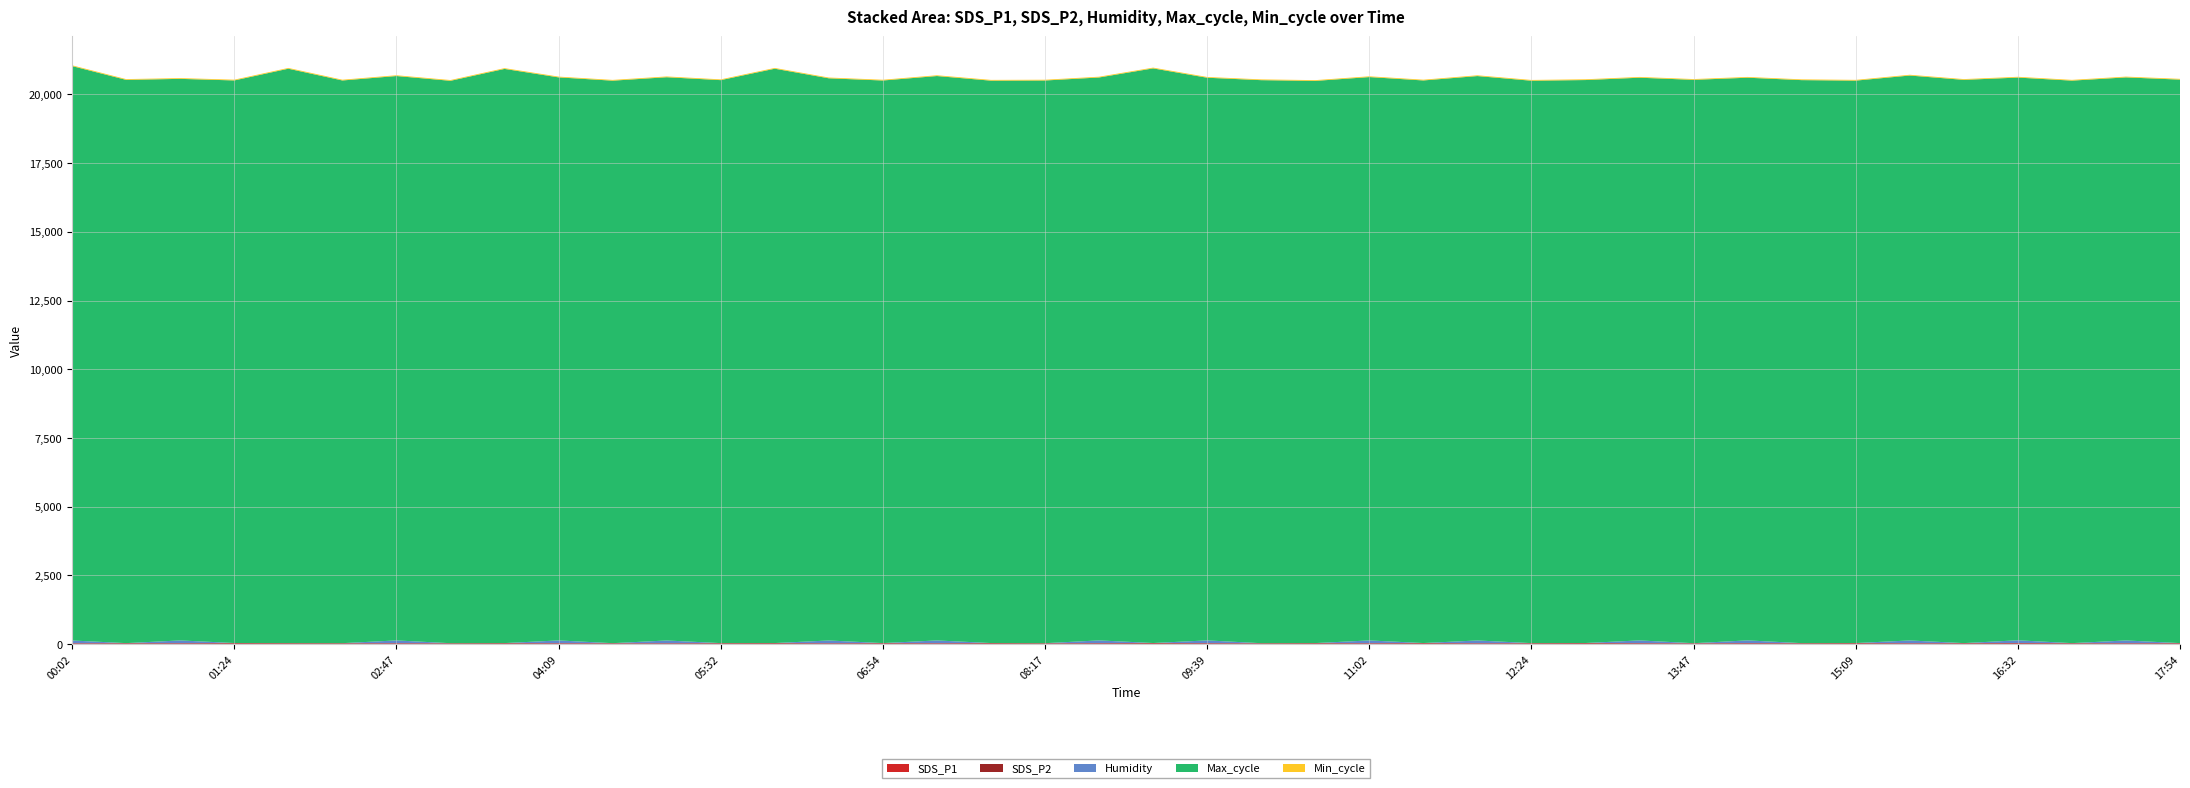

Reading right to left, list all the values displayed in this chart.

SDS_P1: 22.4	20.9	21.4	24.6	22.2	20.9	23.5	21.0	22.6	20.2	21.7	24.4	22.1	20.7	23.9	21.3	23.0	20.4	21.8	24.6	22.1	20.0	23.5	21.2	22.9	20.1	23.4	22.0	19.8	20.6	21.2	22.5	19.9	21.3	20.7	22.8	24.2	21.0	21.5	20.1
SDS_P2: 14.7	14.1	14.5	15.9	14.6	13.9	15.5	14.2	14.8	13.4	14.7	15.8	14.5	13.7	15.6	14.3	14.9	13.5	14.8	15.7	14.6	13.8	15.3	14.2	14.7	13.6	15.4	14.9	14.1	13.8	14.3	15.1	13.7	14.6	13.9	14.2	15.6	14.7	14.8	13.4
Humidity: 1.0	99.9	1.0	99.9	1.0	99.9	1.0	1.0	99.9	1.0	99.9	1.0	1.0	99.9	1.0	99.9	1.0	1.0	99.9	1.0	99.9	1.0	1.0	99.9	1.0	99.9	1.0	1.0	99.9	1.0	99.9	1.0	1.0	99.9	1.0	1.0	1.0	99.9	1.0	99.9
Max_cycle: 20501.0	20485.0	20465.0	20473.0	20492.0	20553.0	20462.0	20484.0	20471.0	20496.0	20472.0	20482.0	20461.0	20534.0	20468.0	20496.0	20453.0	20484.0	20471.0	20906.0	20480.0	20472.0	20461.0	20534.0	20468.0	20453.0	20896.0	20482.0	20492.0	20465.0	20485.0	20890.0	20461.0	20534.0	20472.0	20898.0	20468.0	20431.0	20492.0	20898.0
Min_cycle: 28.0	28.0	28.0	28.0	28.0	28.0	28.0	28.0	28.0	28.0	28.0	28.0	28.0	28.0	28.0	28.0	28.0	28.0	28.0	28.0	28.0	28.0	28.0	28.0	28.0	28.0	28.0	28.0	28.0	28.0	28.0	28.0	28.0	28.0	28.0	28.0	28.0	28.0	28.0	28.0